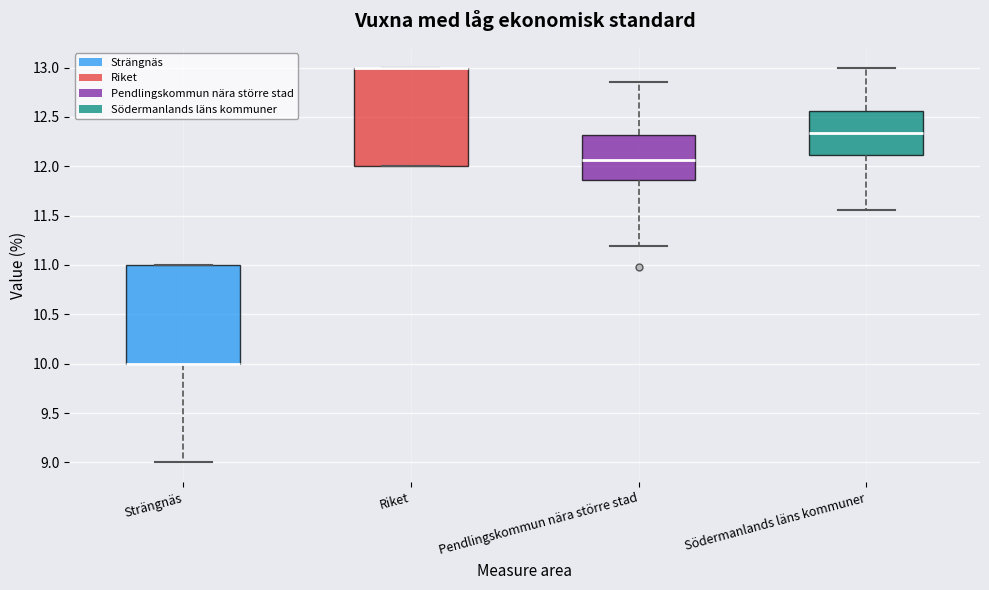

Where does the upper whisker of the box for Södermanlands läns kommuner end on the y-axis? The values are not printed on the chart, so give them approximately, as read against the axis.

13.00